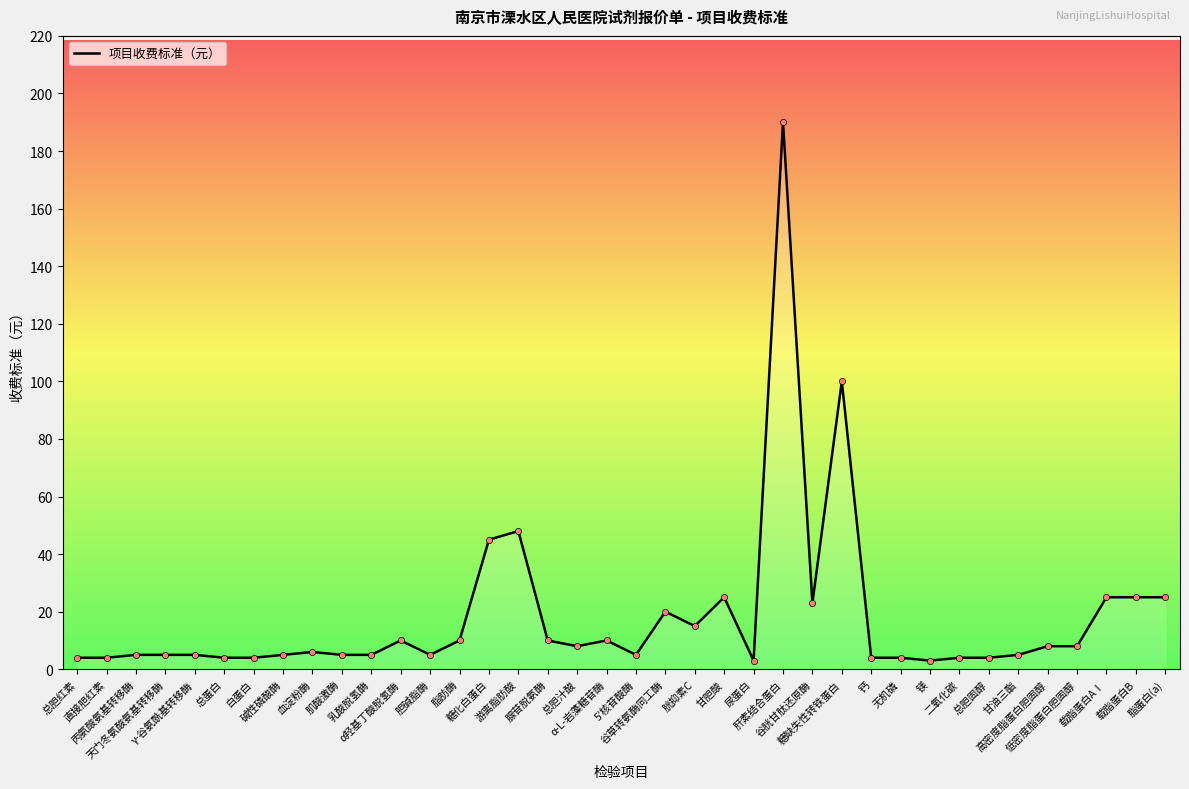

What is the ratio of the value at 白蛋白 to the value at 甘油三酯?

0.8